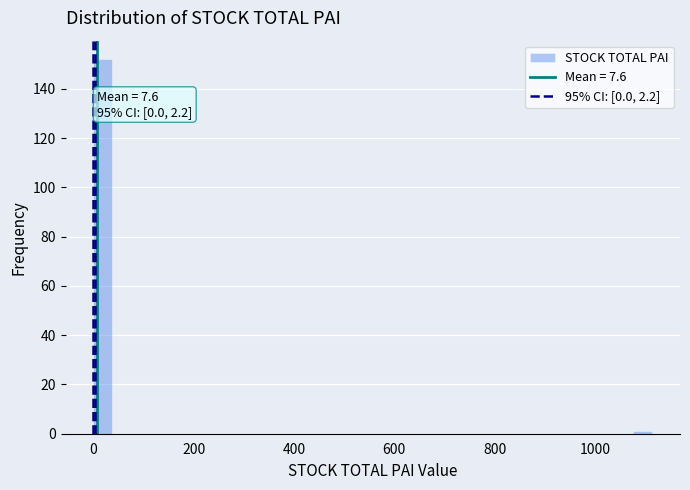

Around what value on the x-axis is the tallest bar? Give the approximate position of its centre, as read against the axis.

20